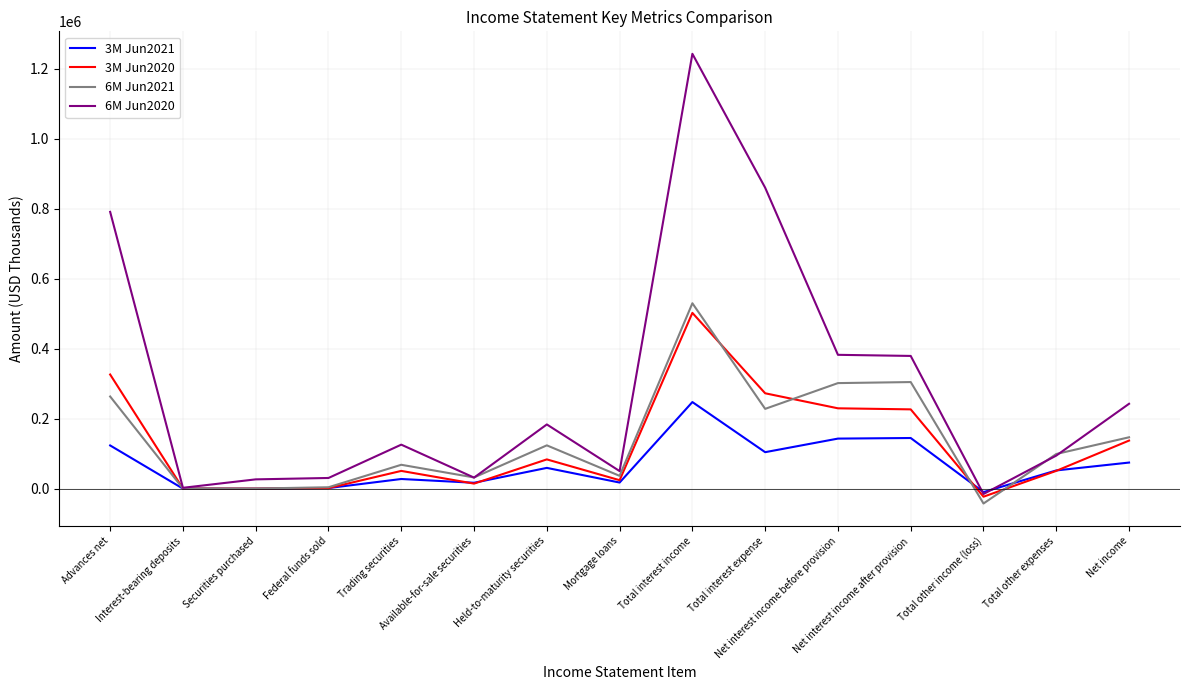

What is the total value across all series at Held-to-maturity securities?

450696